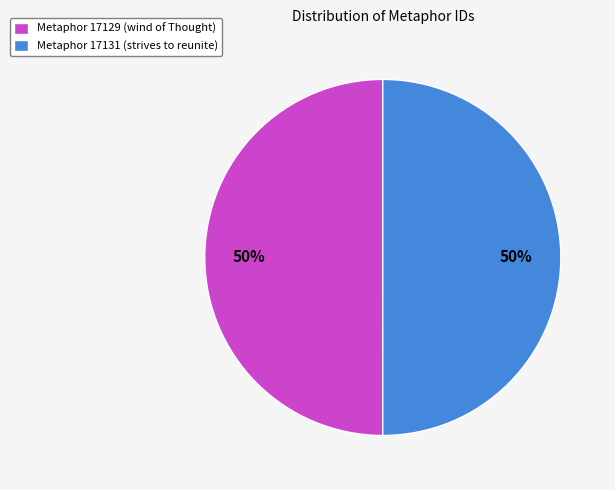

The Metaphor 17129 (wind of Thought) slice represents 43% of the pie. True or false?

False